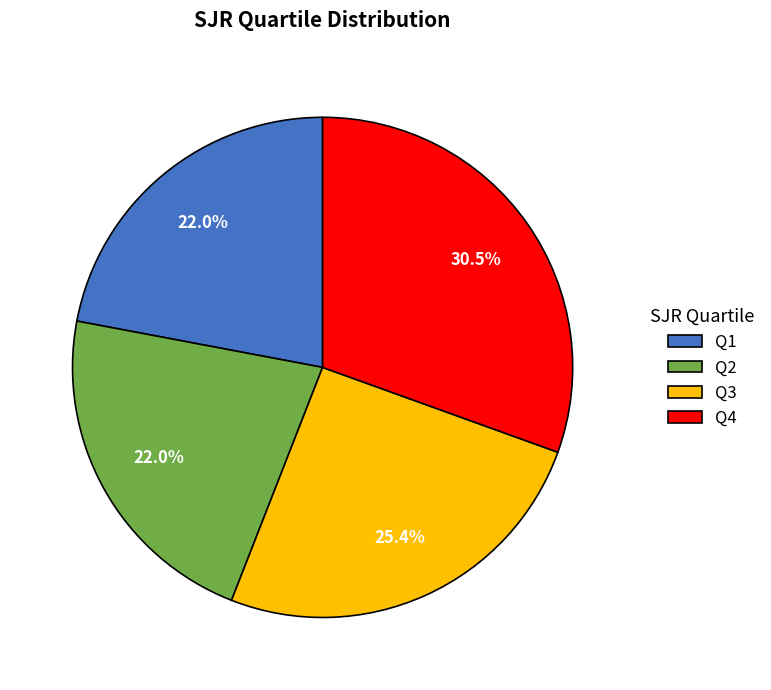

How much of the chart is everything except Q1?

78.0%